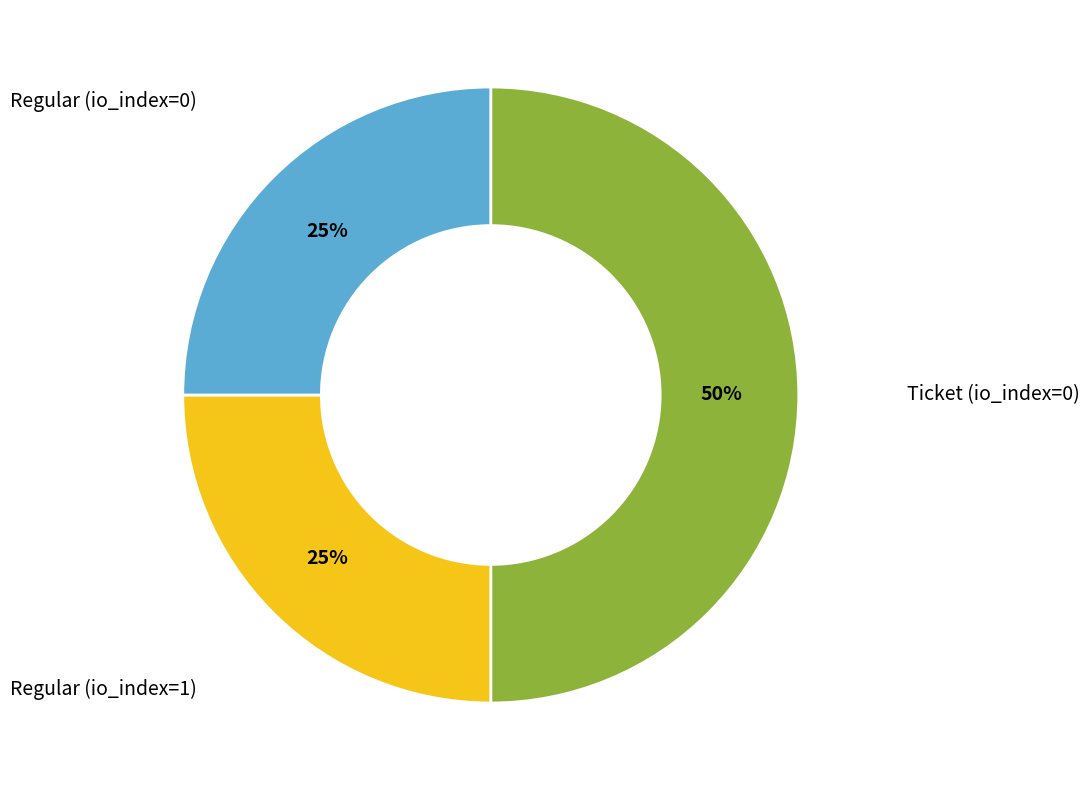

To the nearest percent, what is the difference between the largest and smallest slice percentages?

25%